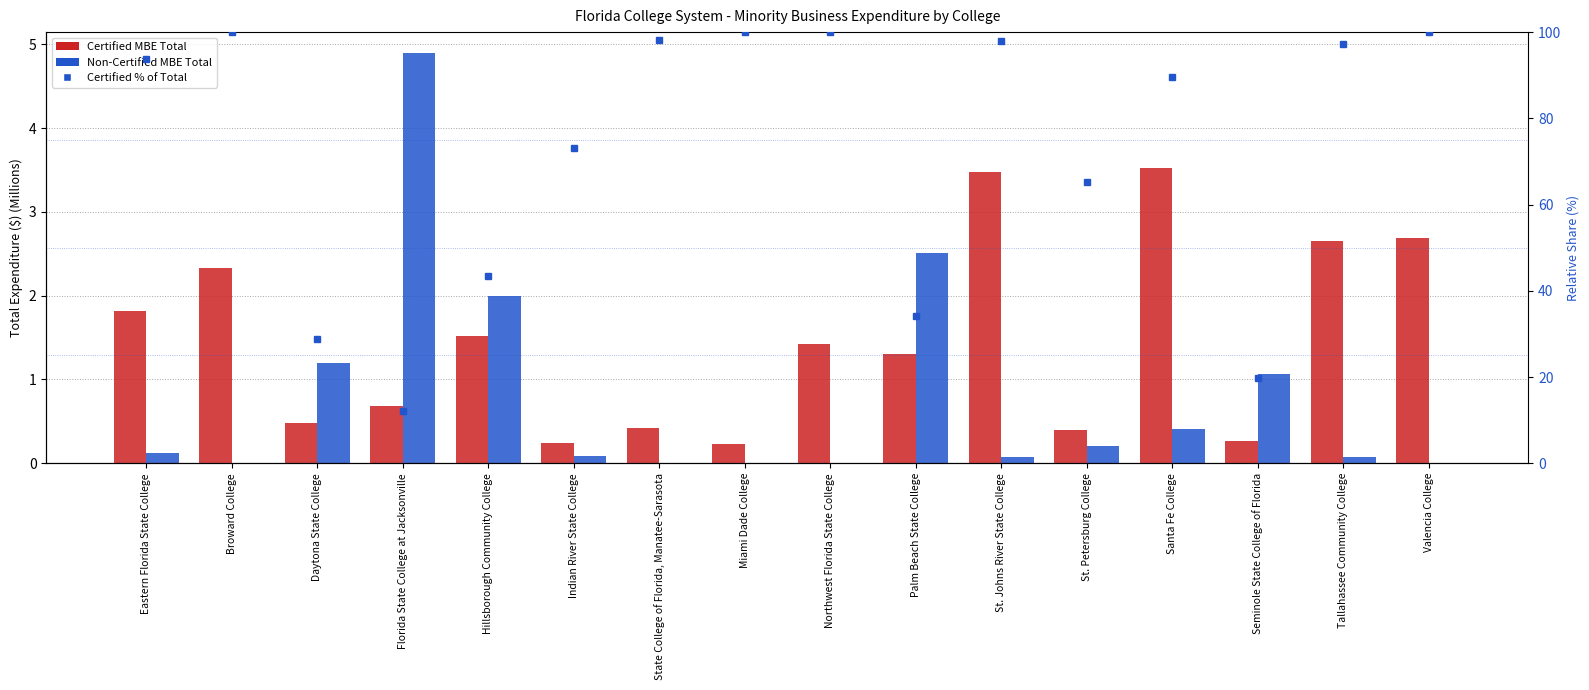

Which series has the largest range (max minus min)?

Certified % of Total